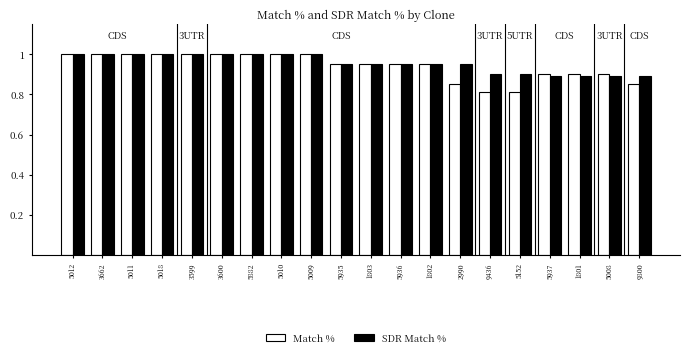

The SDR Match % series shows 1.2 at 9436. True or false?

False